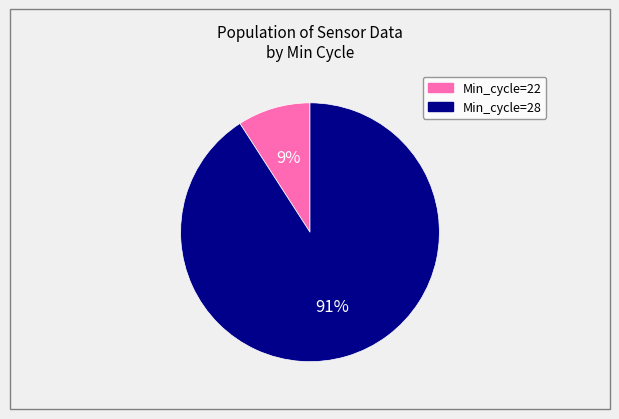

To the nearest percent, what is the combined percentage of Min_cycle=22 and Min_cycle=28?

100%